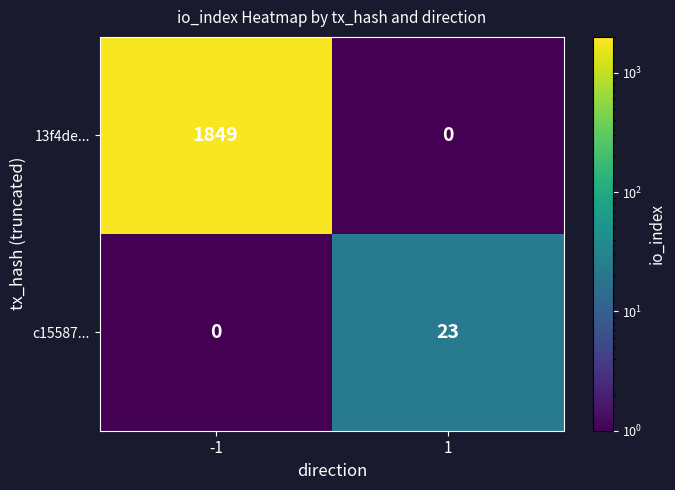

What is the sum of all 13f4de... values?

1849